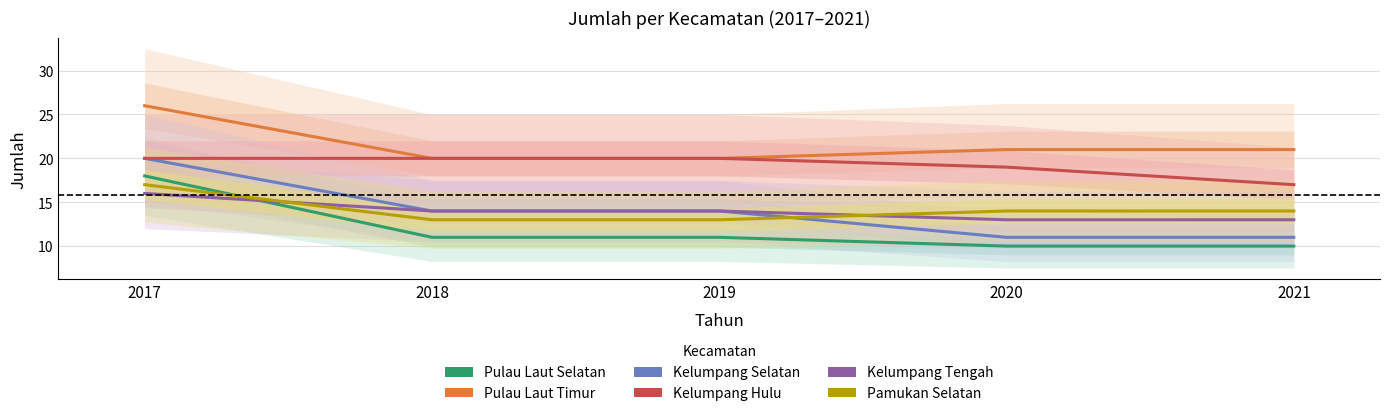

Reading right to left, extract all data points from this chart.

Pulau Laut Selatan: 2021=10	2020=10	2019=11	2018=11	2017=18
Pulau Laut Timur: 2021=21	2020=21	2019=20	2018=20	2017=26
Kelumpang Selatan: 2021=11	2020=11	2019=14	2018=14	2017=20
Kelumpang Hulu: 2021=17	2020=19	2019=20	2018=20	2017=20
Kelumpang Tengah: 2021=13	2020=13	2019=14	2018=14	2017=16
Pamukan Selatan: 2021=14	2020=14	2019=13	2018=13	2017=17